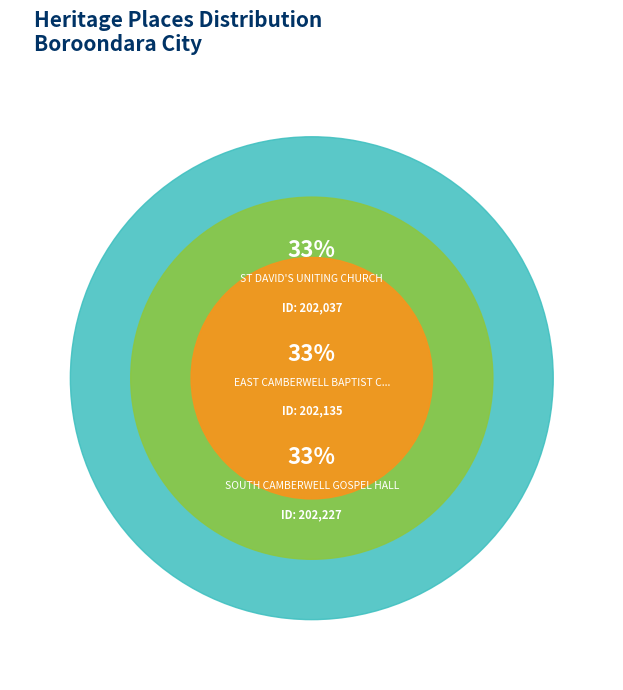

Which category has the biggest portion of the pie?

SOUTH CAMBERWELL GOSPEL HALL